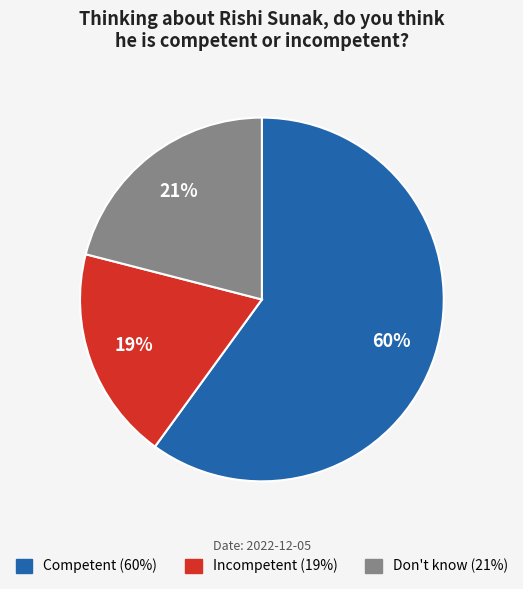

Combined, do Don't know and Incompetent account for over 50%?

No